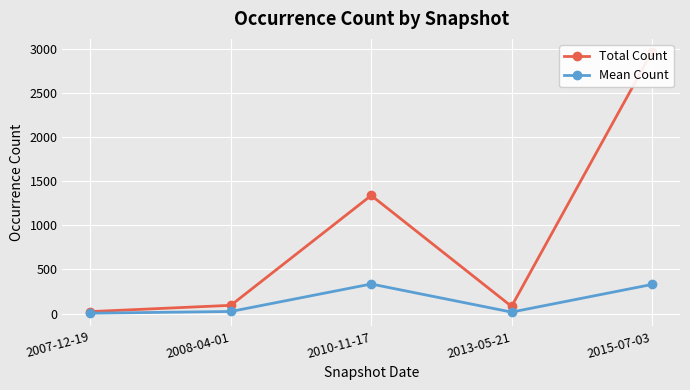

What is the label of the 1st point from the right?

2015-07-03